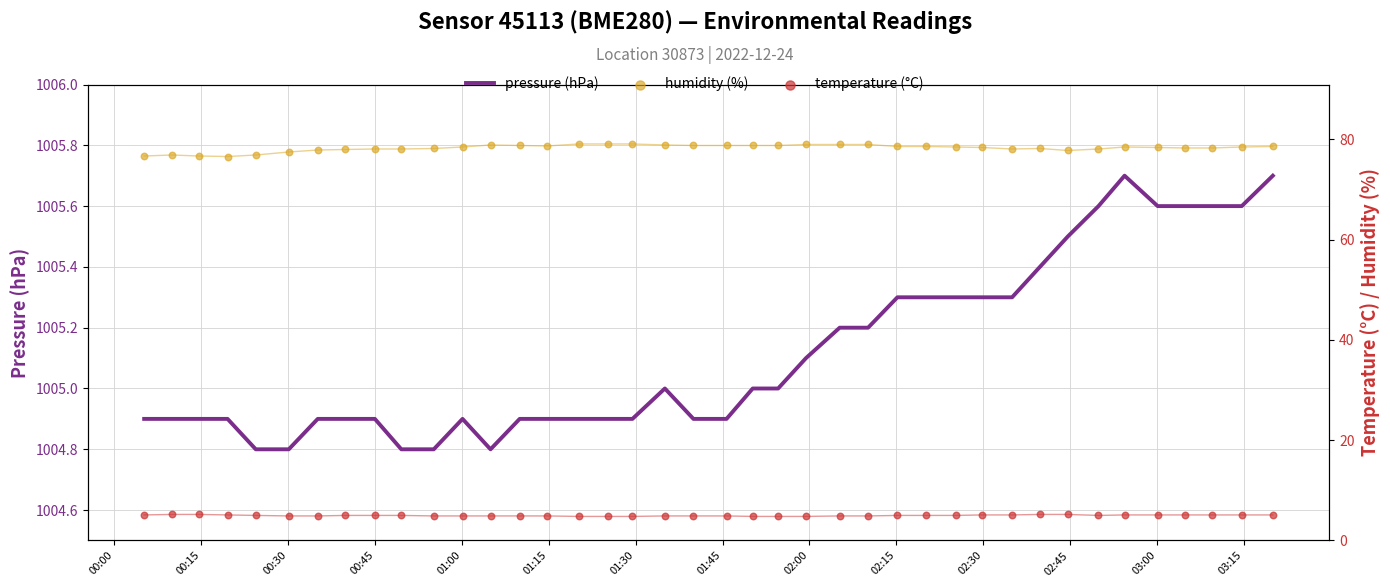

At how many categories does at least one series exceed 692?

40